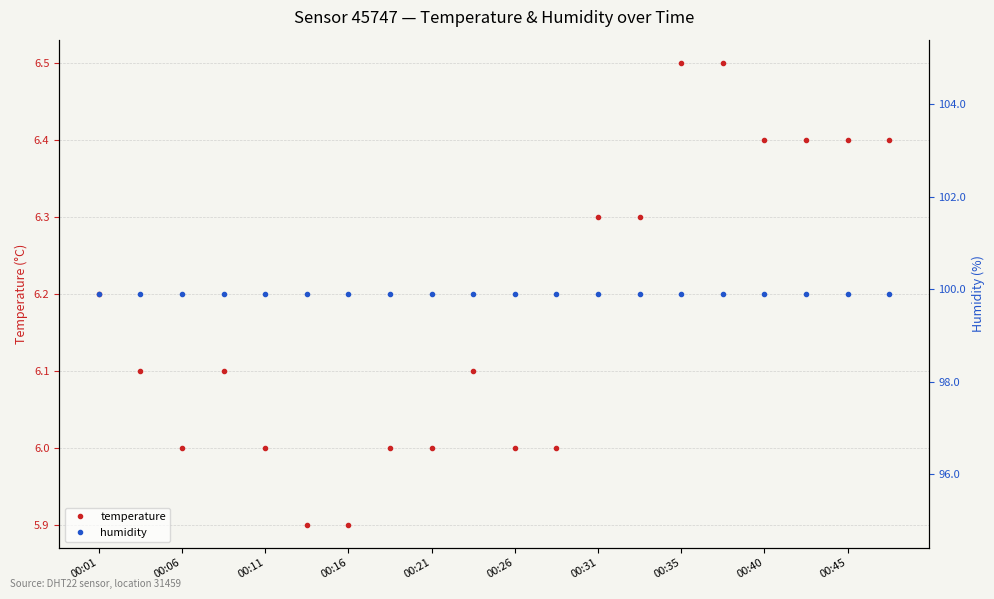

How many lines are shown in the chart?

2